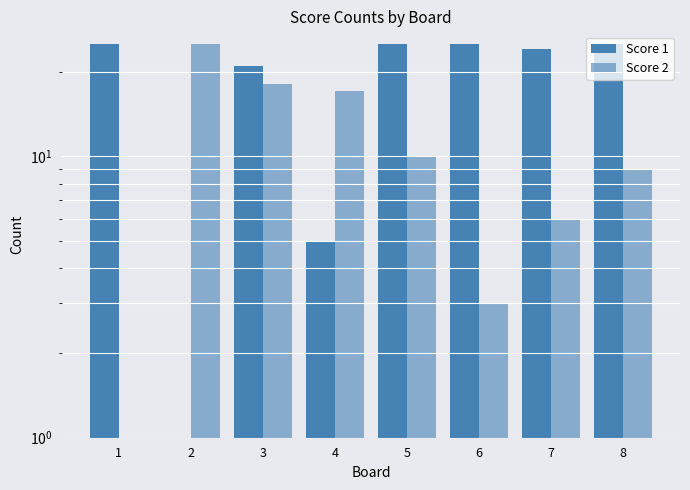

Reading left to right, list all the values displayed in this chart.

Score 1: 25	0	21	5	25	25	24	25
Score 2: 0	25	18	17	10	3	6	9